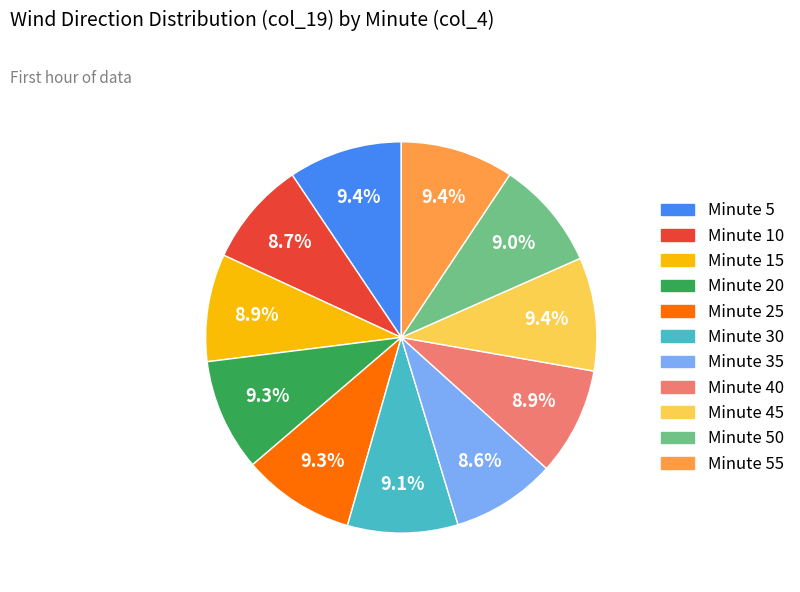

Is there a majority slice in this chart?

No